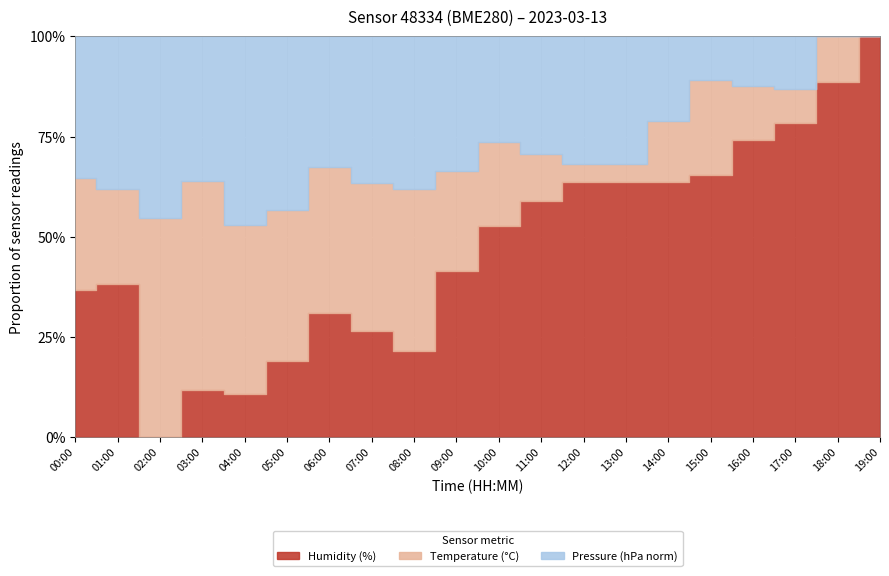

What are all the series names shown in the legend?

Humidity (%), Temperature (°C), Pressure (hPa norm)